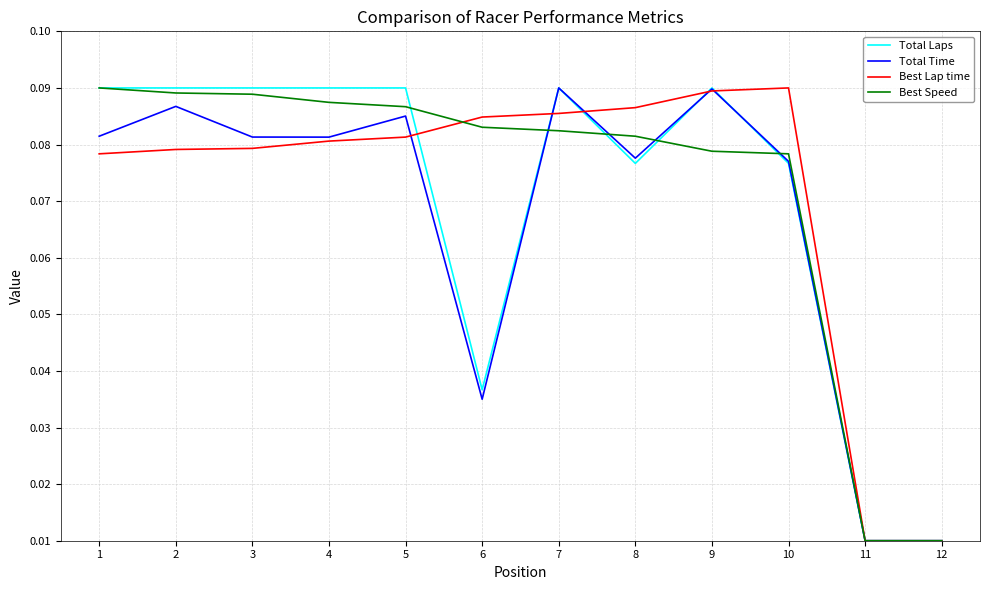

Between 7 and 8, which series saw the biggest shift?

Total Laps